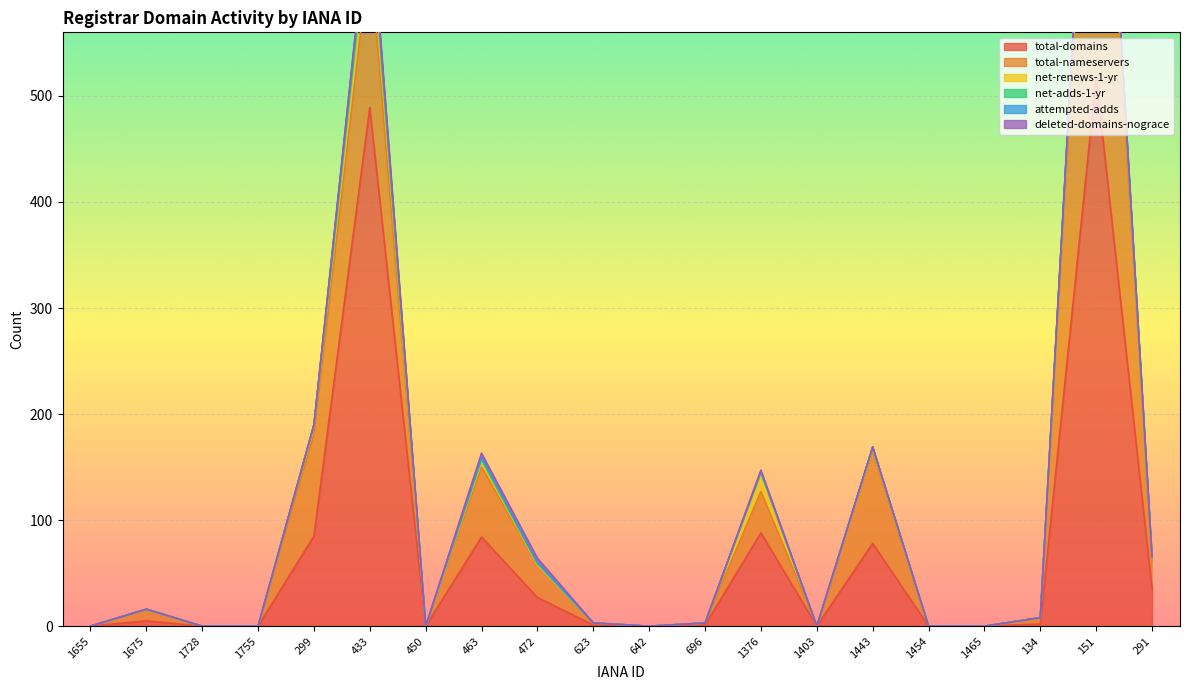

What is the sum of all total-nameservers values?

906